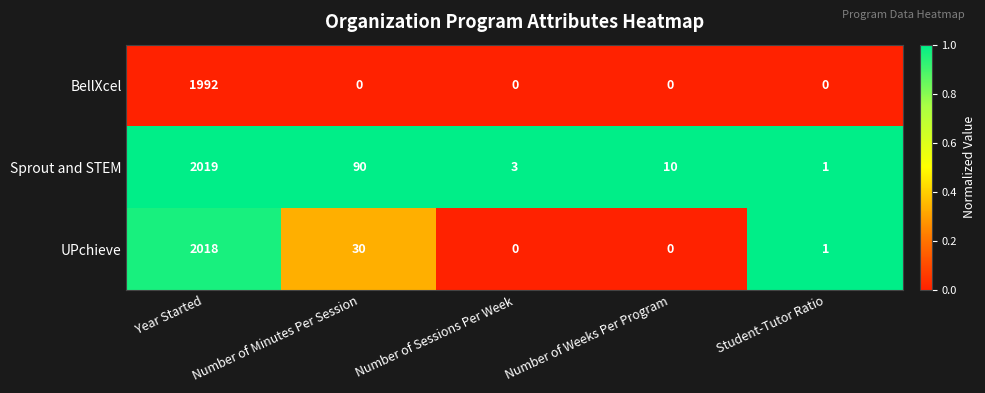

At which category is the sum across all series the highest?

Year Started